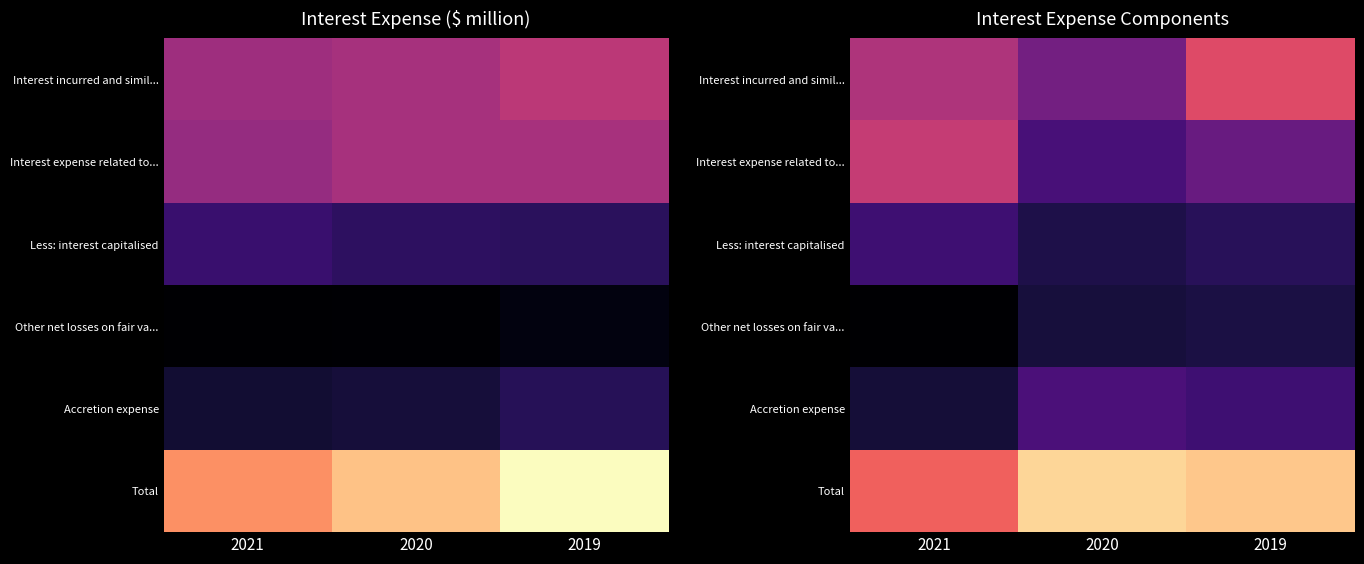

What is the total value across all series at 2019?

10725.2